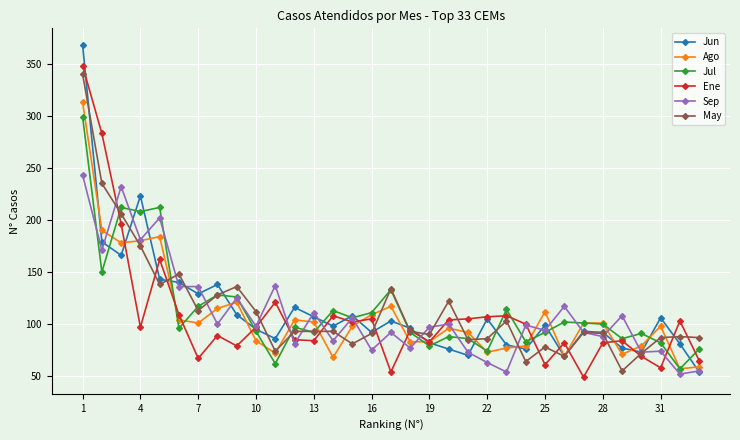

True or false: Ene has more than 2 points higher than both neighbors.

True